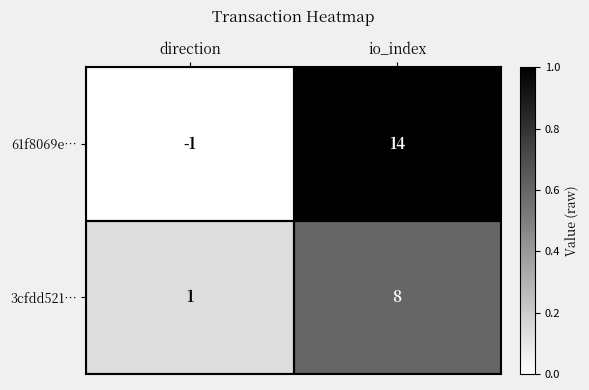

At direction, list the series in order from largest to smallest.

3cfdd521…, 61f8069e…